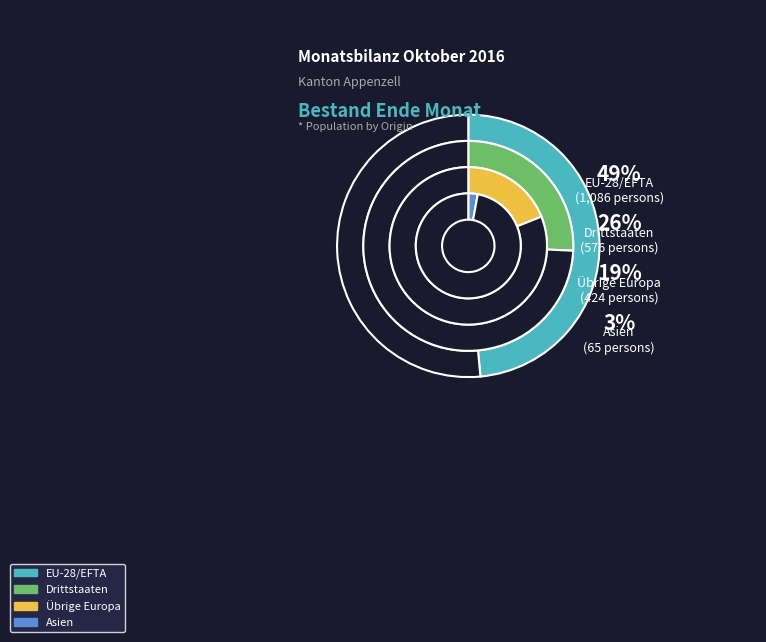

How many slices are in this pie chart?

7